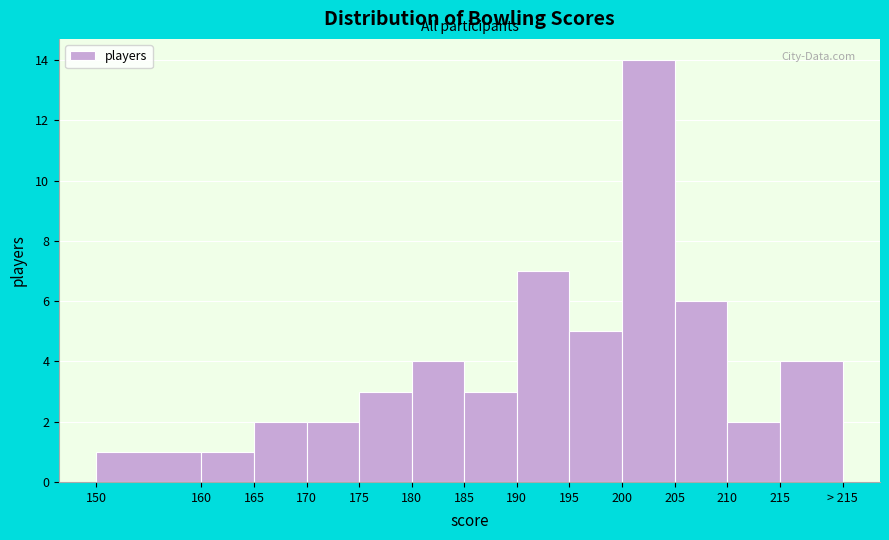

Reading right to left, transcribe all the data shown in this chart.

4	2	6	14	5	7	3	4	3	2	2	1	1